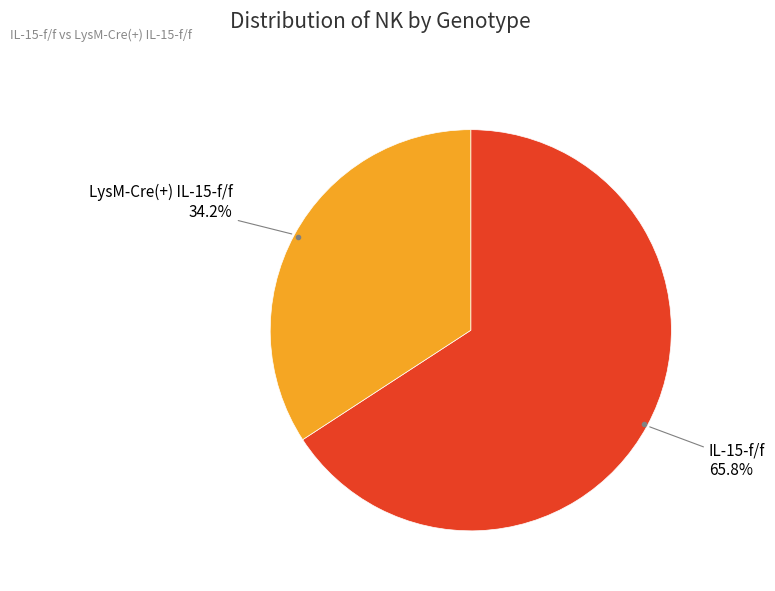

How many segments does this pie chart have?

2